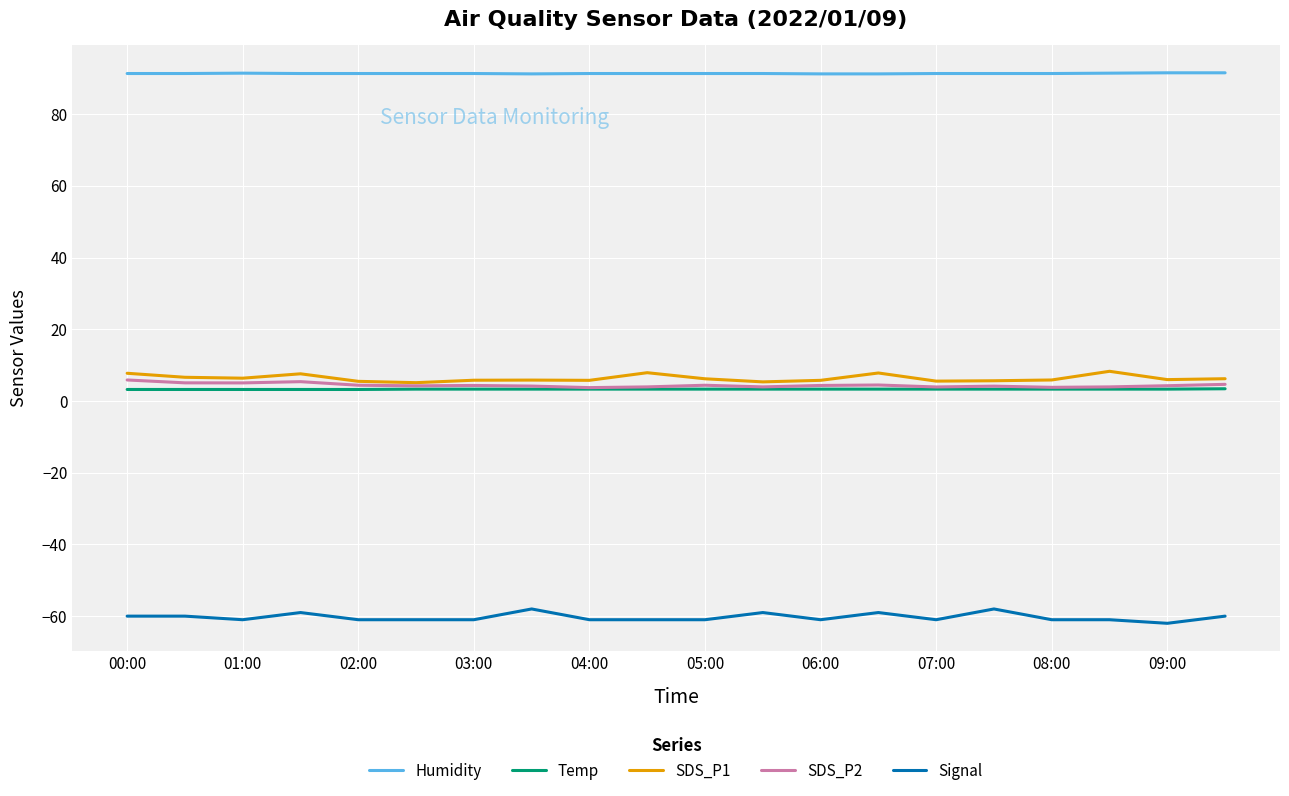

What is the minimum value shown in the chart?

-62.0